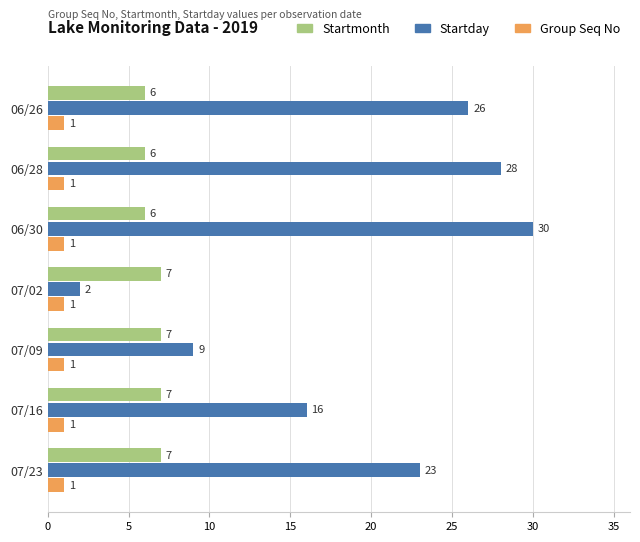

List the series in order of their overall mean, lowest first.

Group Seq No, Startmonth, Startday